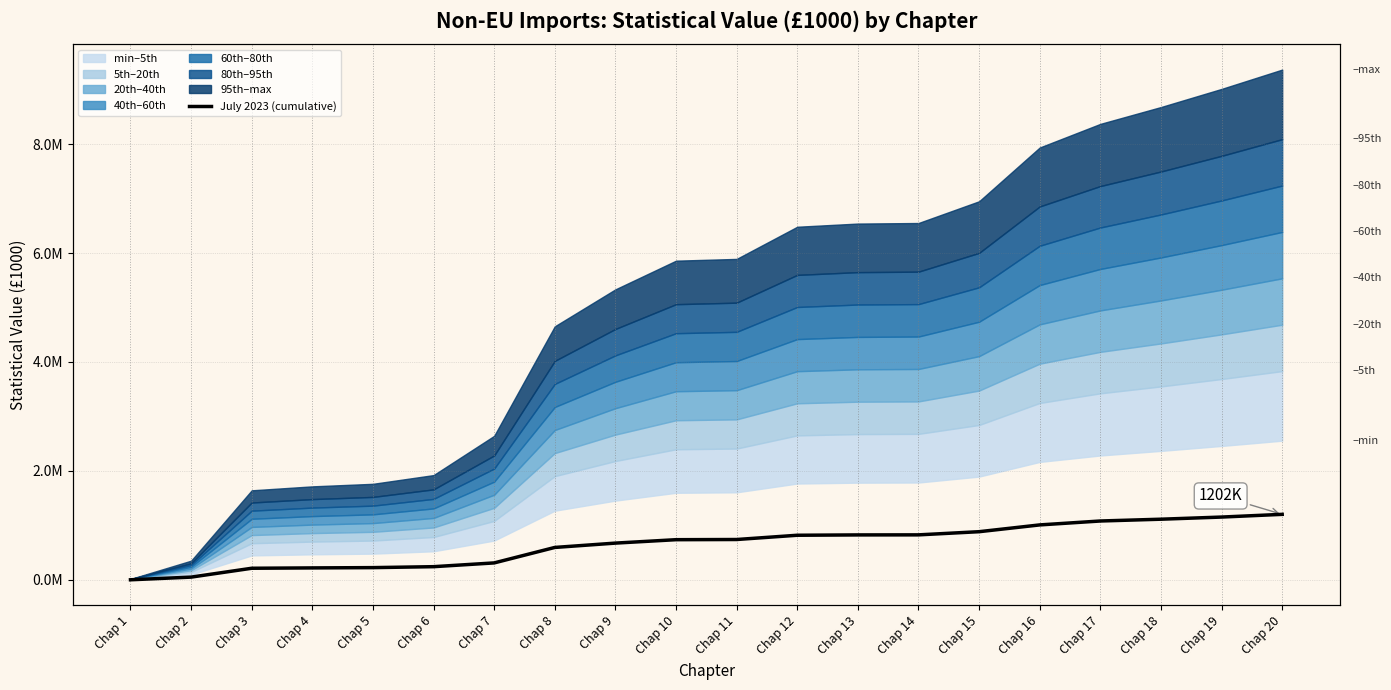

What is the change in value from Chap 3 to Chap 14?

+613291